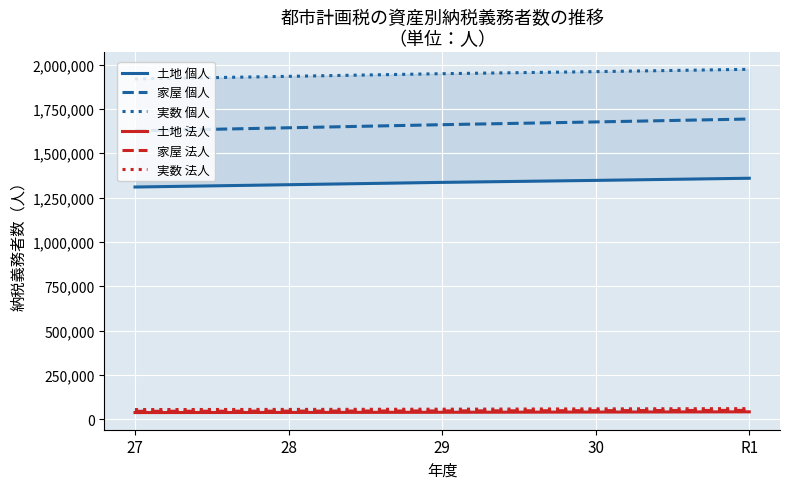

At which label does 実数 個人 reach its peak?

R1